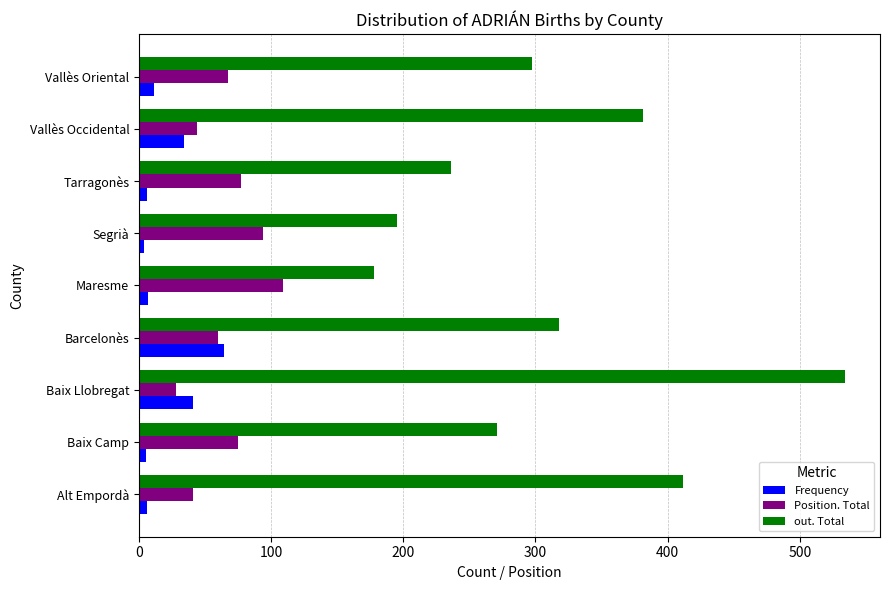

Rank the series by their average value, from highest to lowest.

out. Total, Position. Total, Frequency